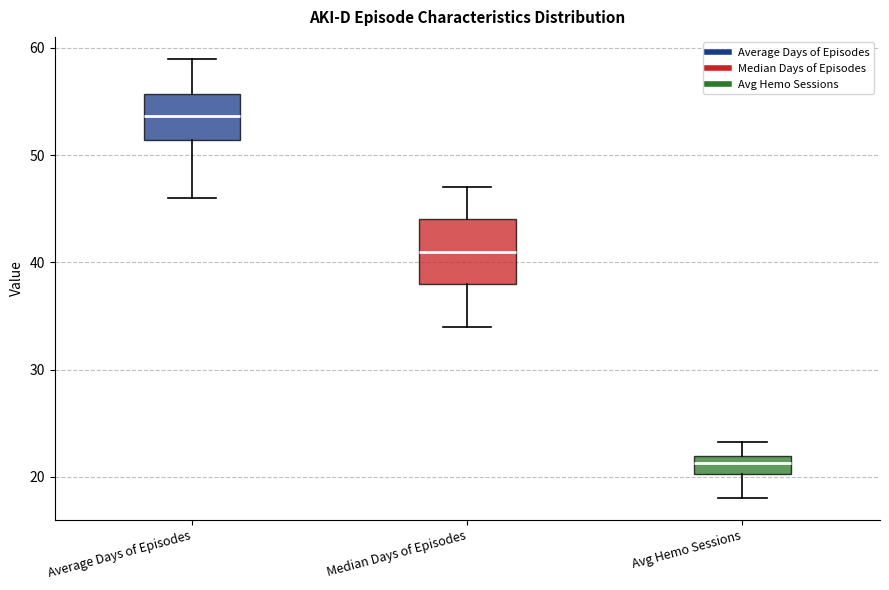

Where does the upper whisker of the box for Average Days of Episodes end on the y-axis? The values are not printed on the chart, so give them approximately, as read against the axis.

59